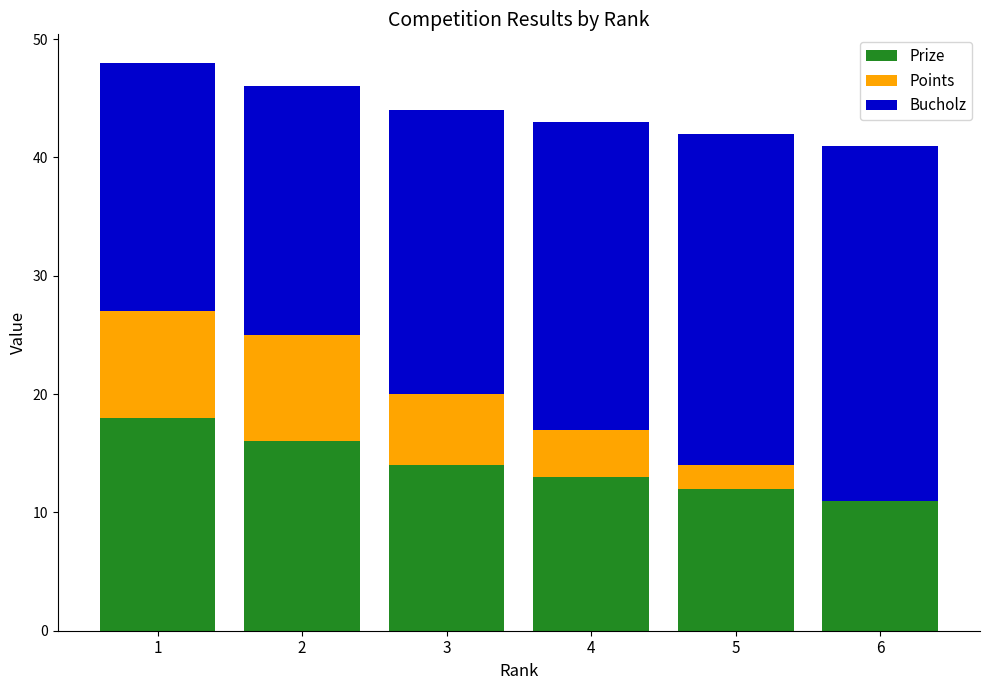

Count the number of data series in this chart.

3